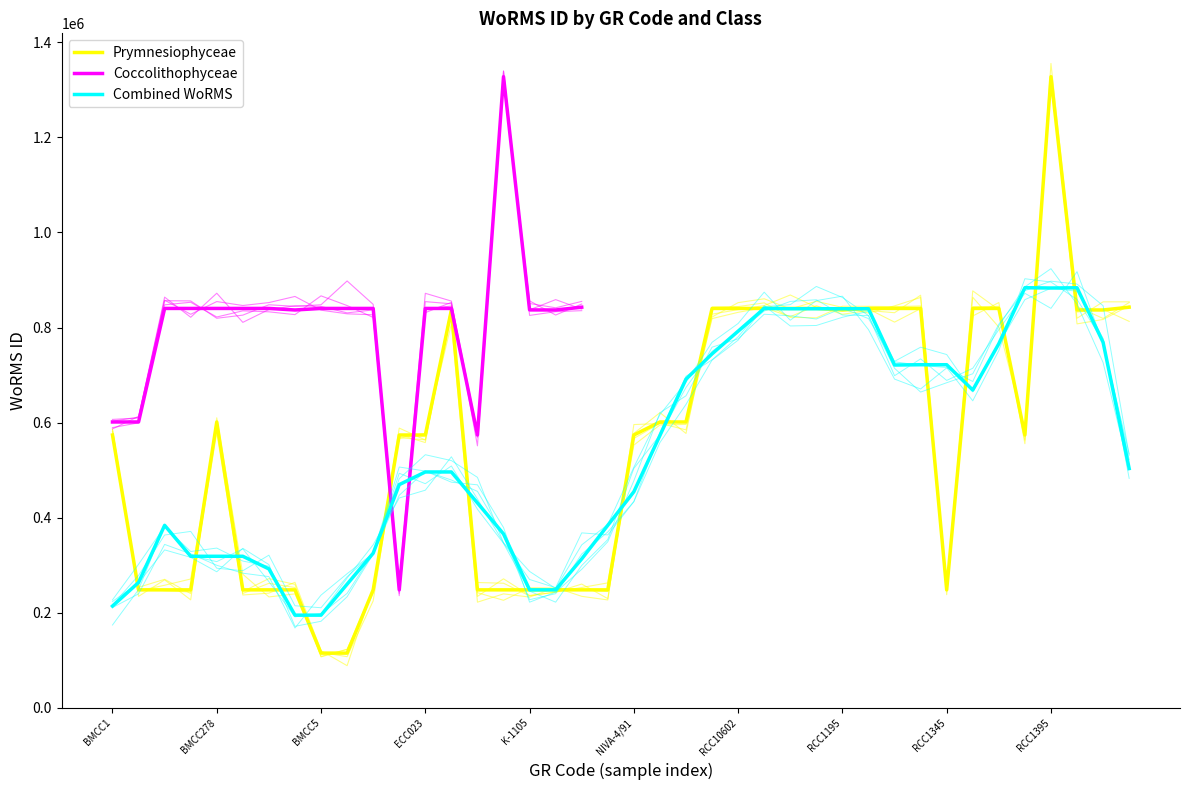

At which label does the data first exceed 573884?

BMCC278